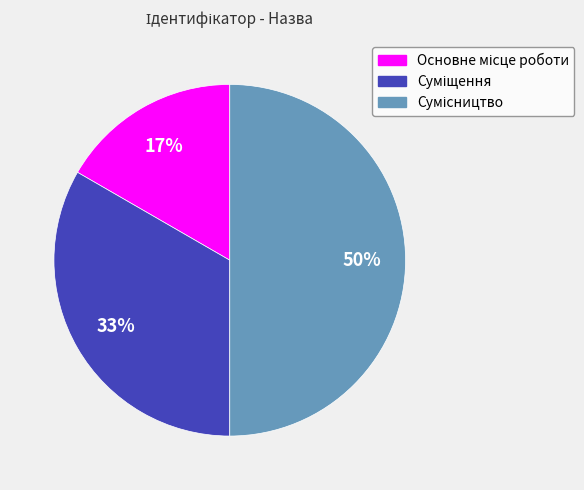

To the nearest percent, what is the difference between the largest and smallest slice percentages?

33%